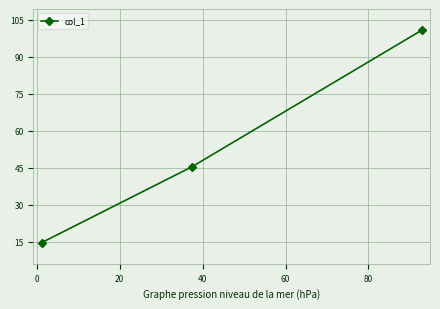

Reading left to right, extract all data points from this chart.

14.7	45.4	100.7